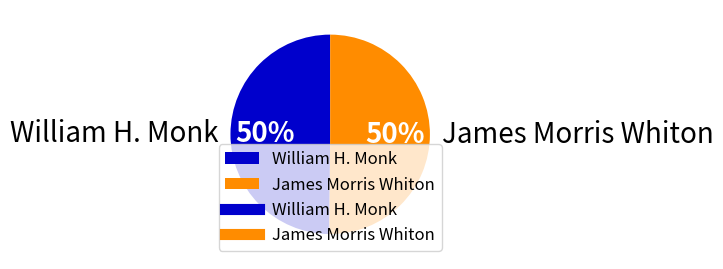

Is it true that James Morris Whiton is 50% of the pie?

True